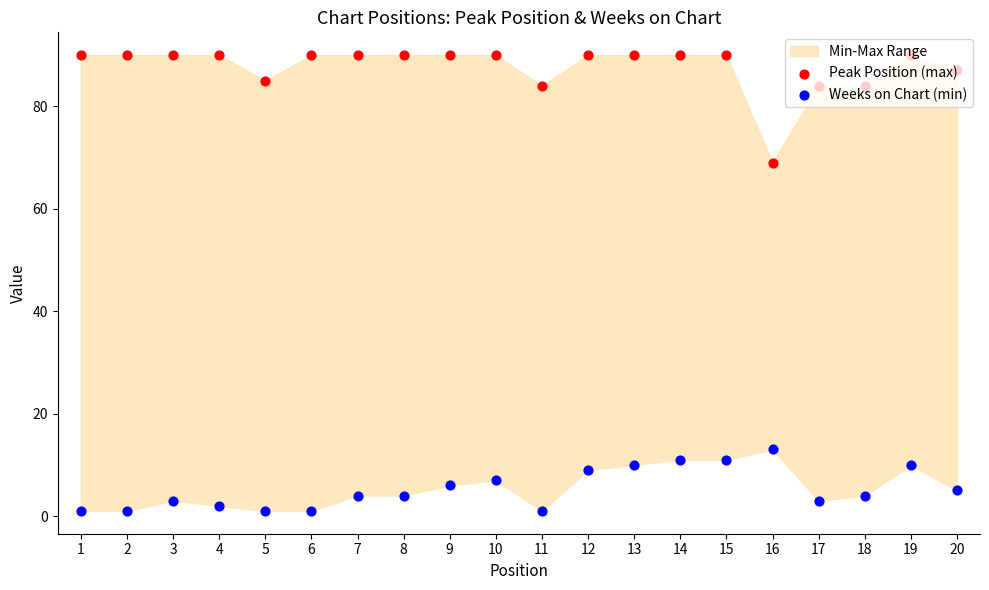

At how many categories does at least one series exceed 39?

20